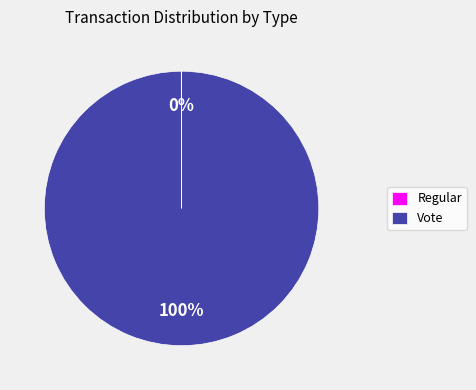

Is it true that Vote is 94% of the pie?

False